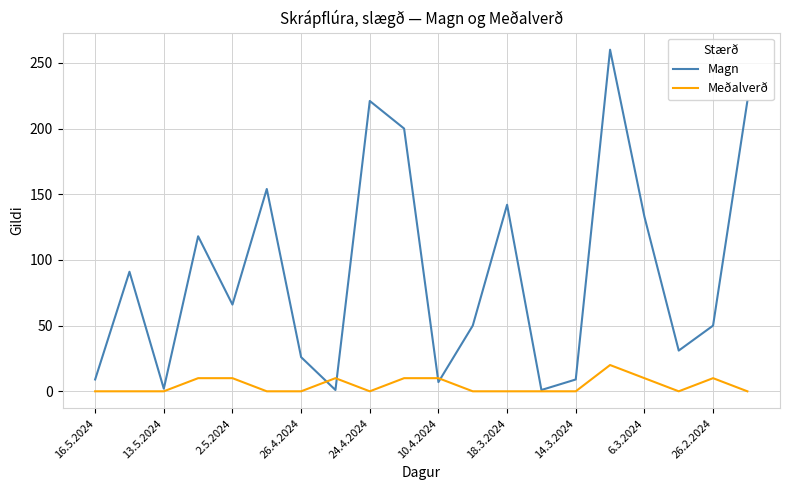

List the series in order of their peak value, highest first.

Magn, Meðalverð